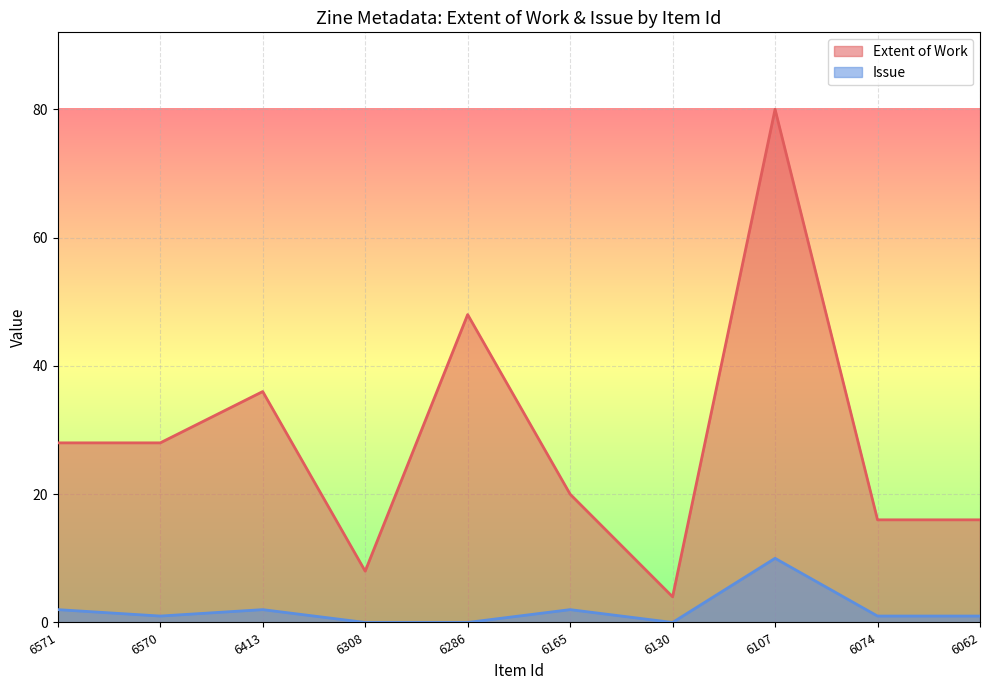

What is the difference between the highest and lowest values at 6570?

27